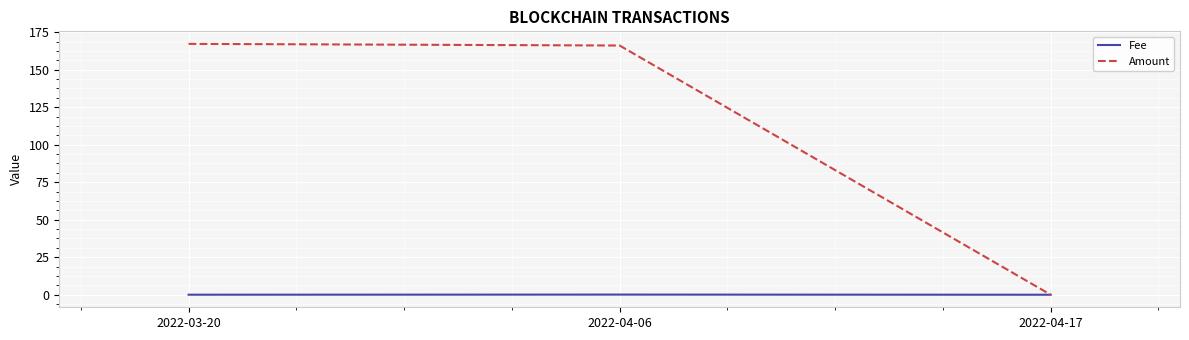

Rank the series at 2022-04-06 from lowest to highest value.

Fee, Amount